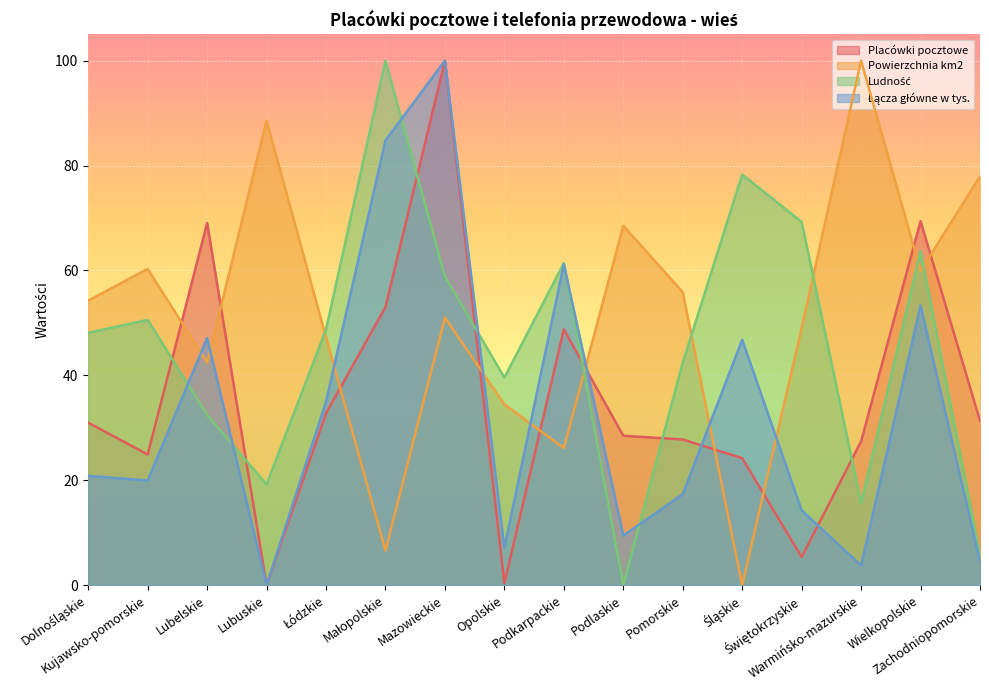

Does the chart display data point markers on the line(s)?

No